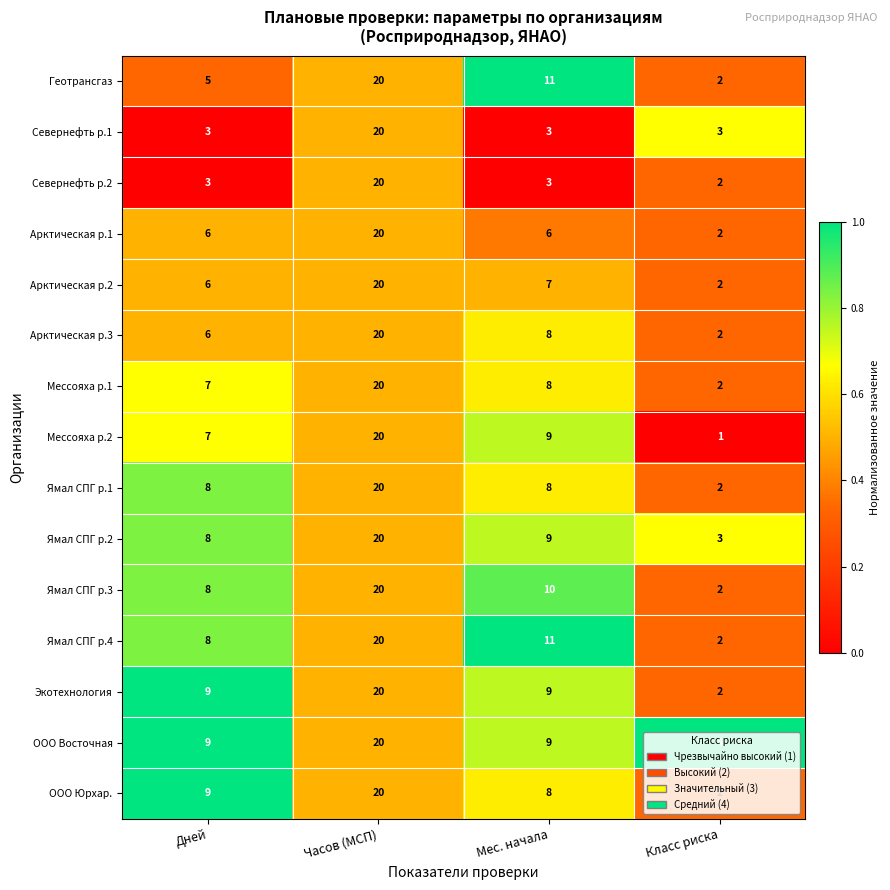

The Ямал СПГ р.4 series shows 11 at Часов (МСП). True or false?

False